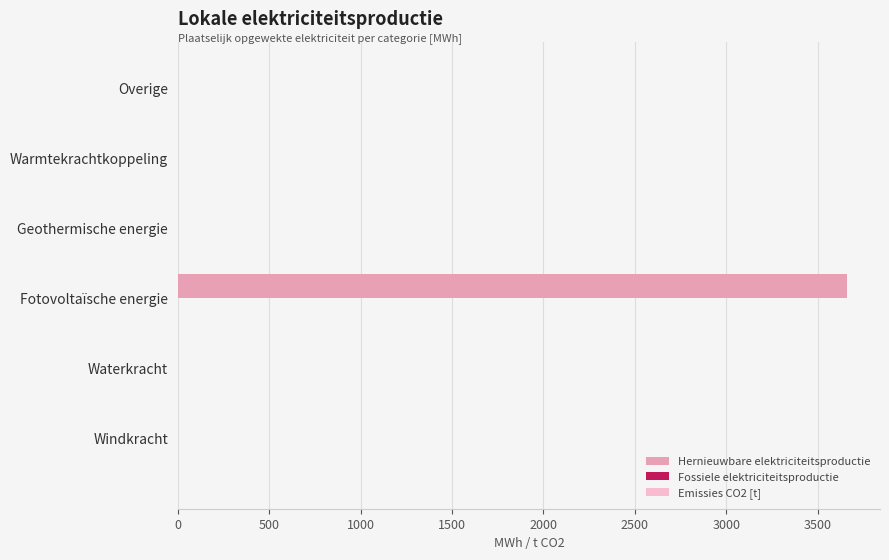

What is the maximum value shown in the chart?

3658.8